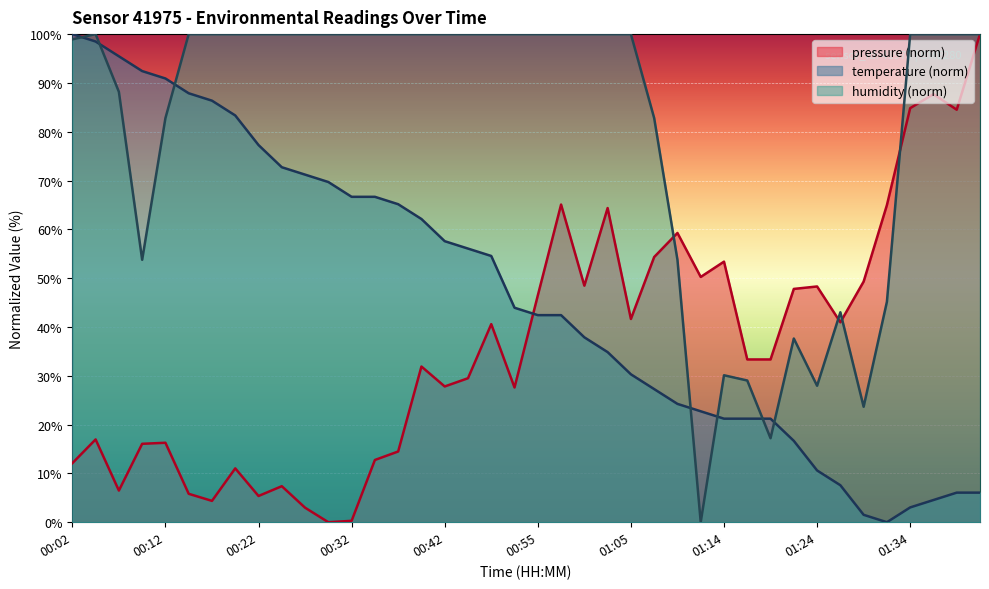

What is the sum of all pressure values?

1448.0